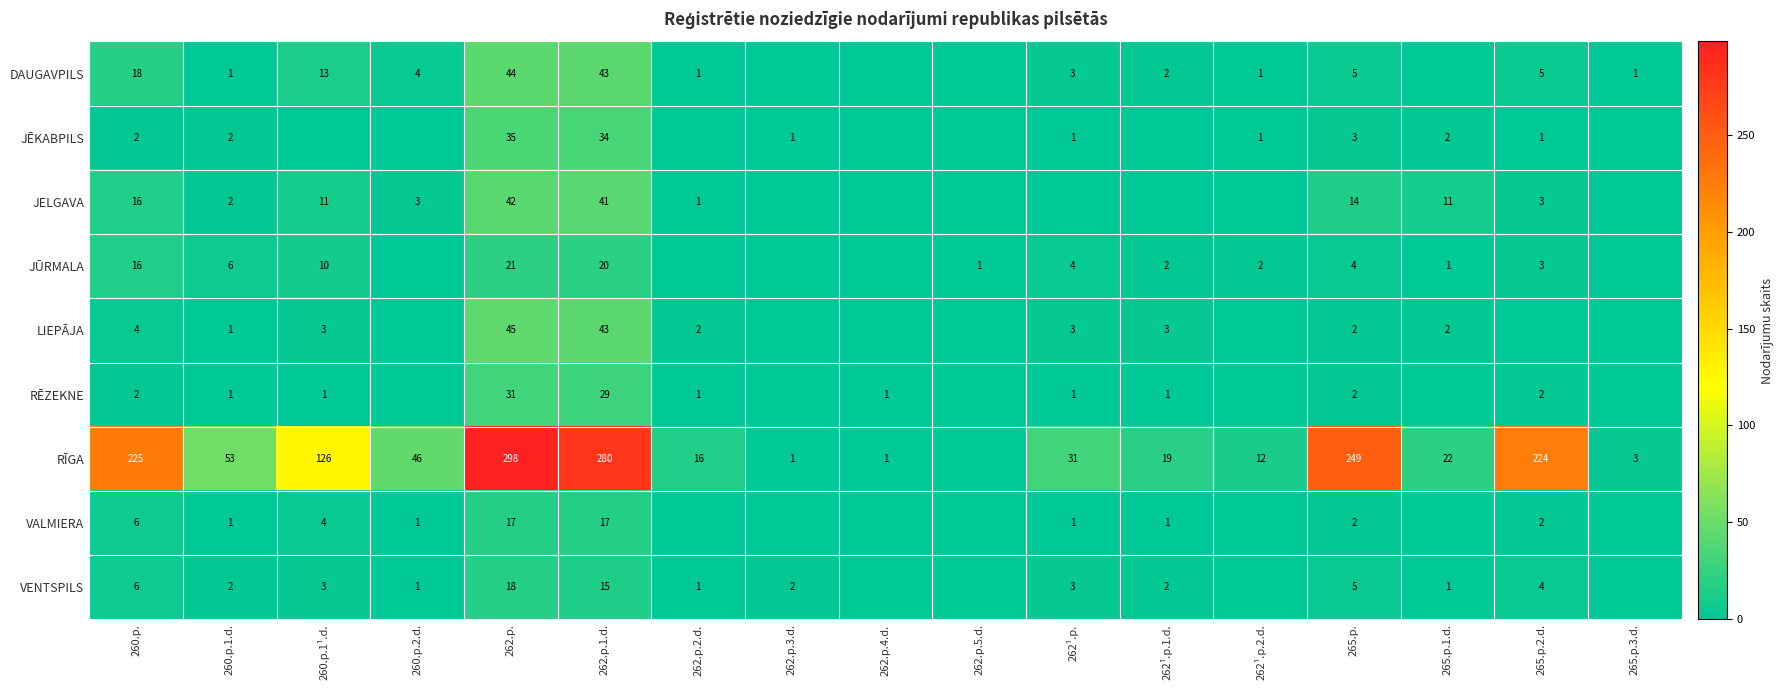

At 262.p., list the series in order from largest to smallest.

RĪGA, LIEPĀJA, DAUGAVPILS, JELGAVA, JĒKABPILS, RĒZEKNE, JŪRMALA, VENTSPILS, VALMIERA